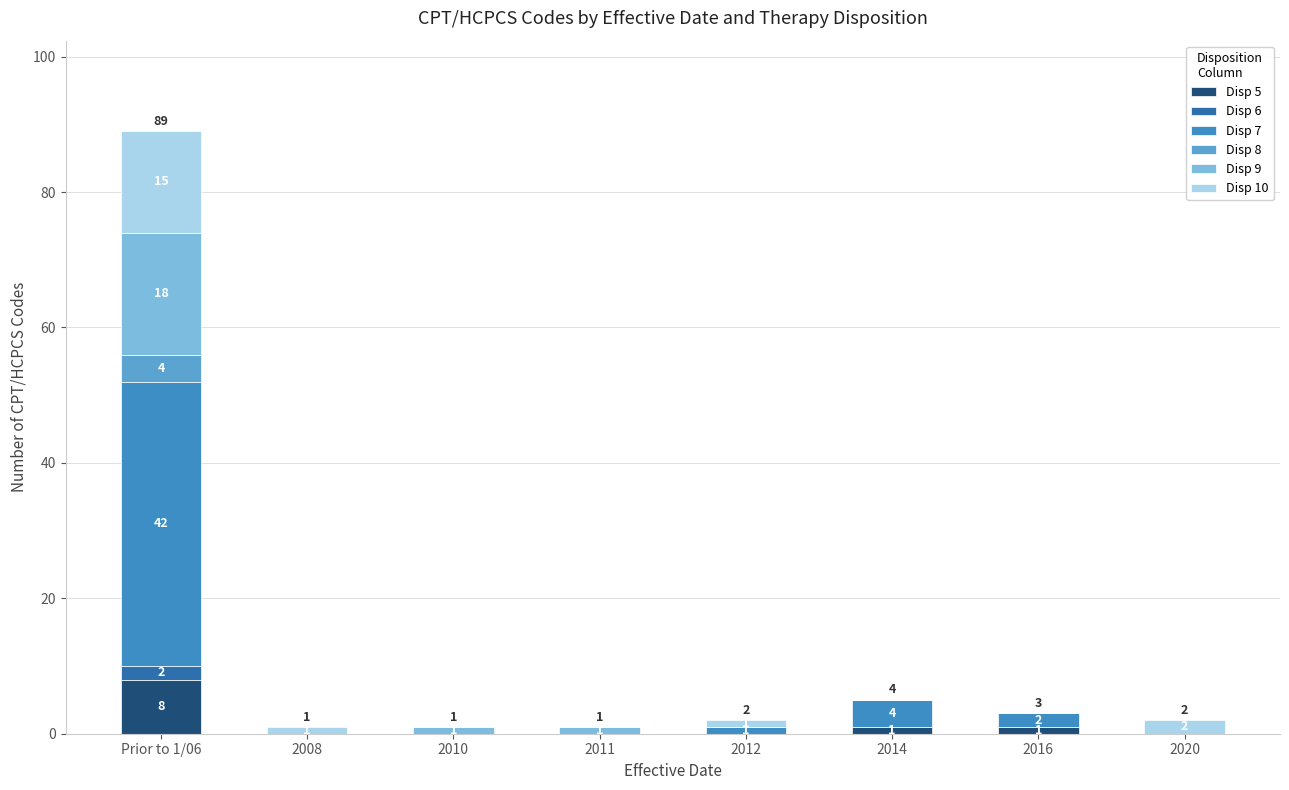

How many data points in Disp 5 are above 0?

3